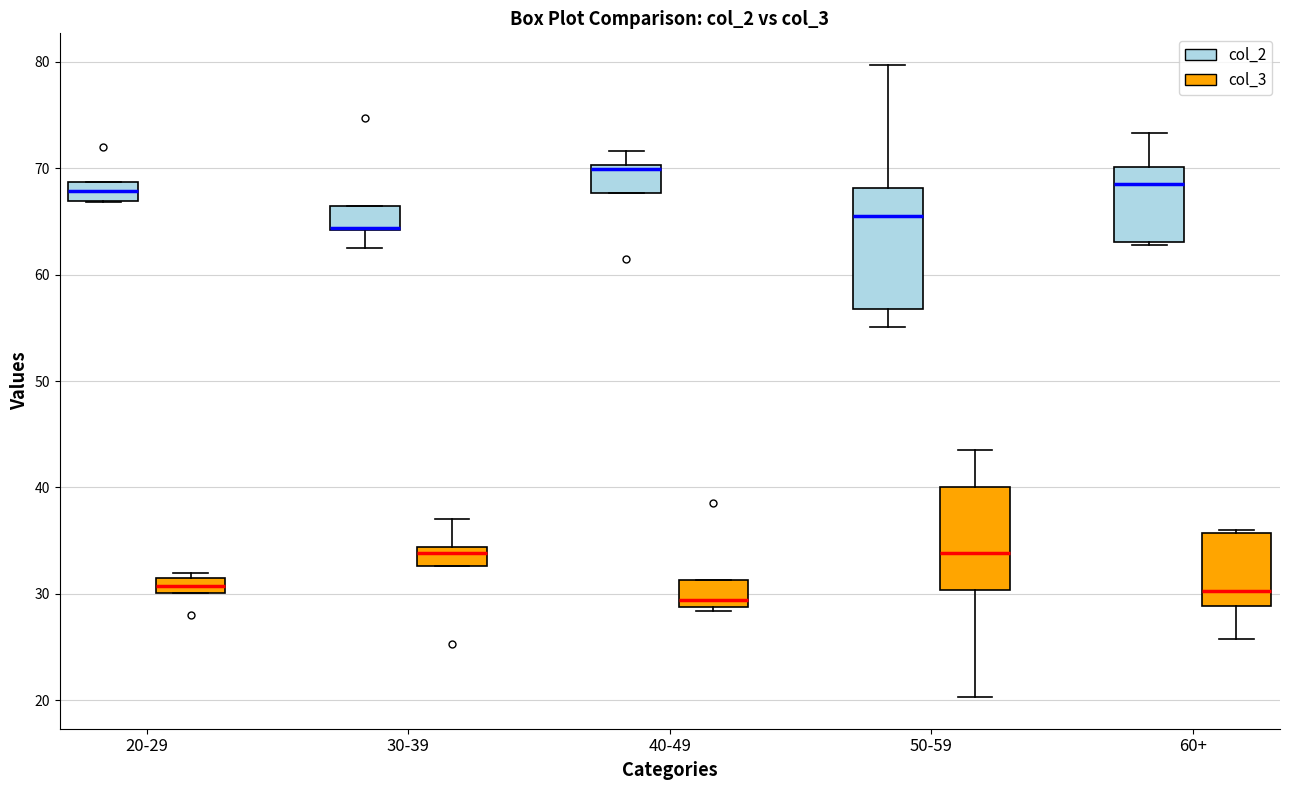

Comparing the boxes themselves (not the whiskers), which one is the tallest?

50-59 (col_2)